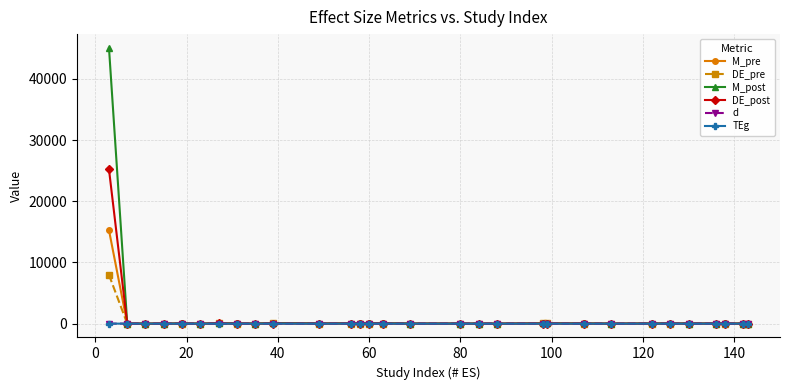

What is the value of the DE_post point at the 25th from the left?

10.5